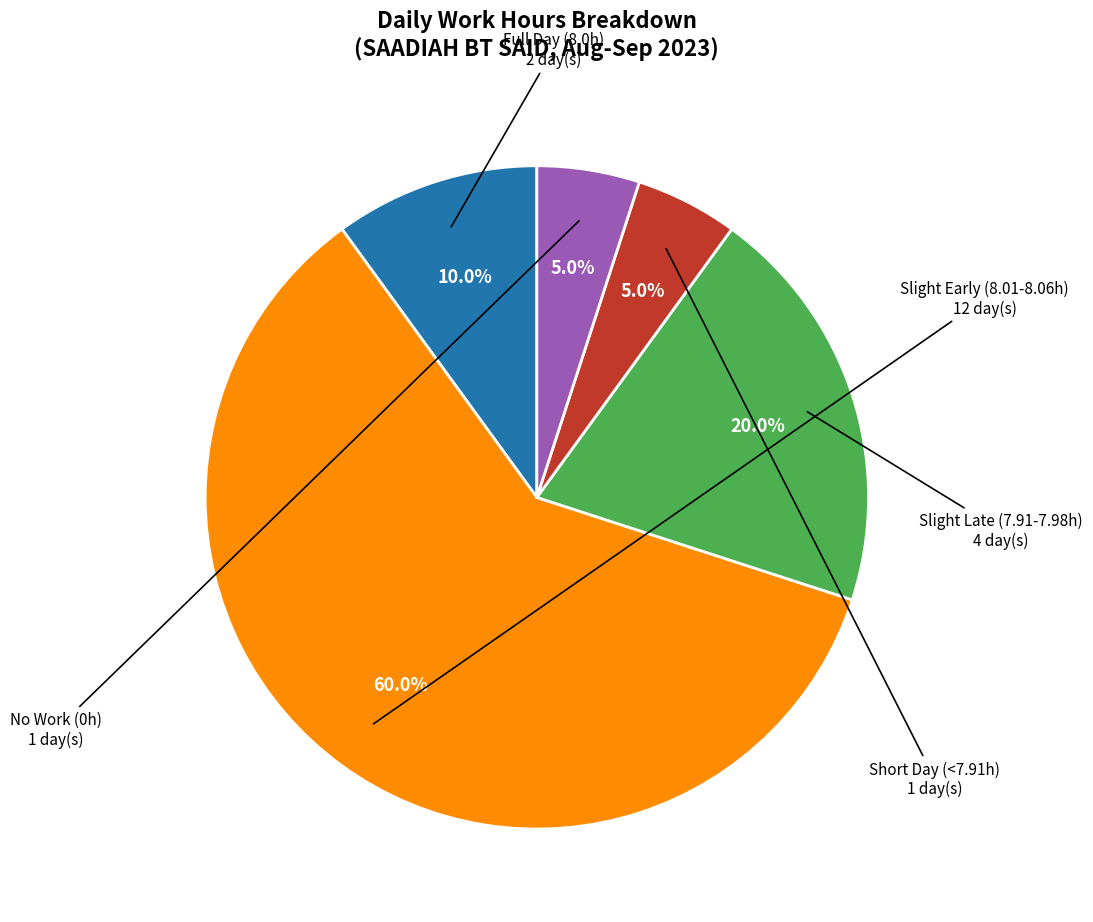

Is there any slice that represents more than half of the pie?

Yes